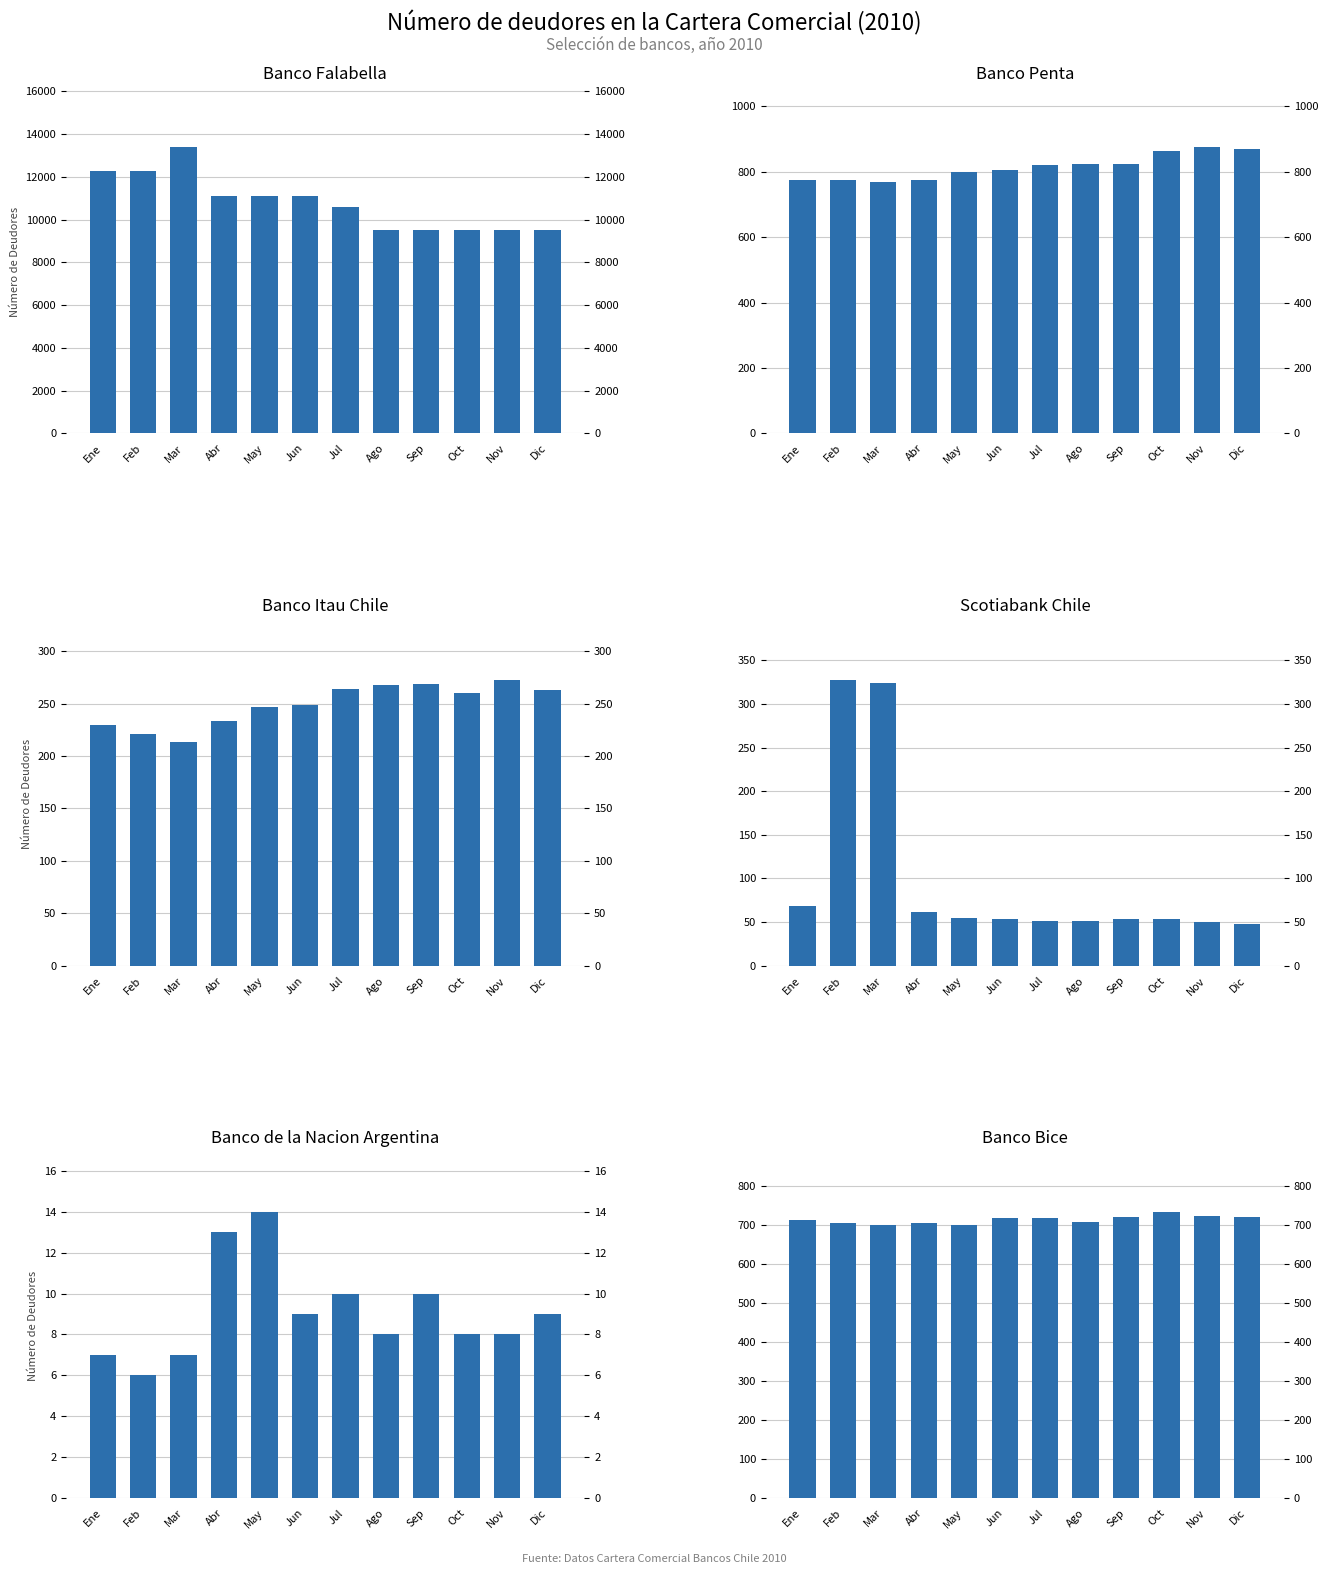

How many groups of bars are there?

12